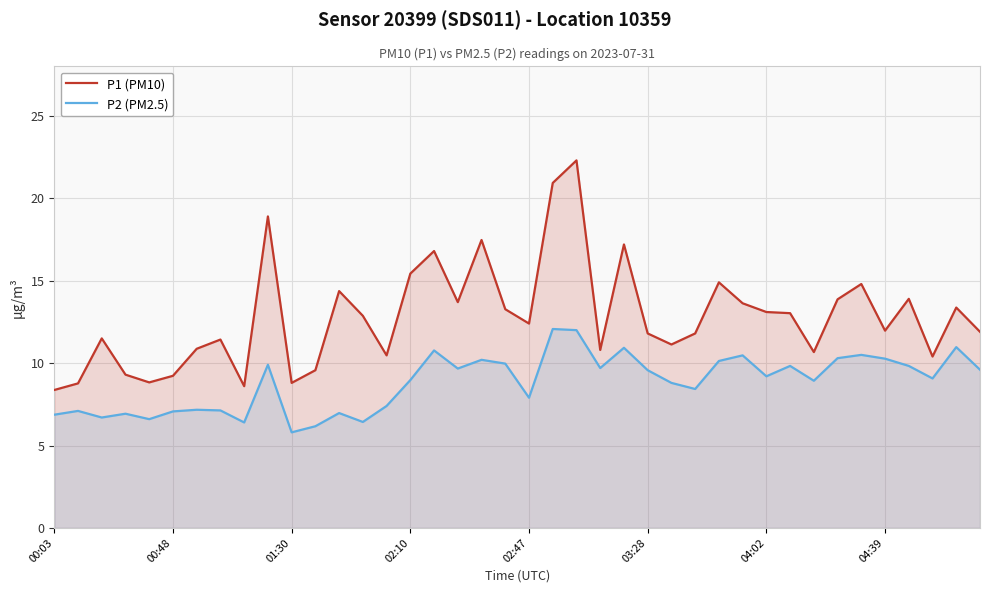

What are all the series names shown in the legend?

P1 (PM10), P2 (PM2.5)